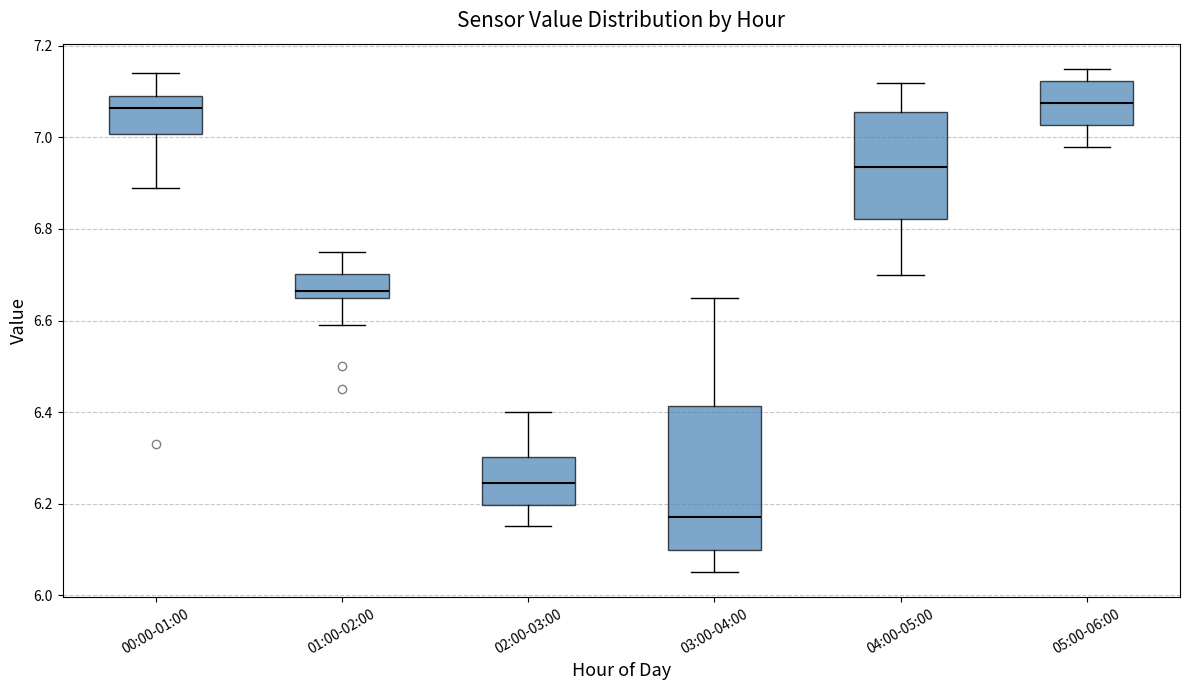

Which box's median line is the lowest?

03:00-04:00